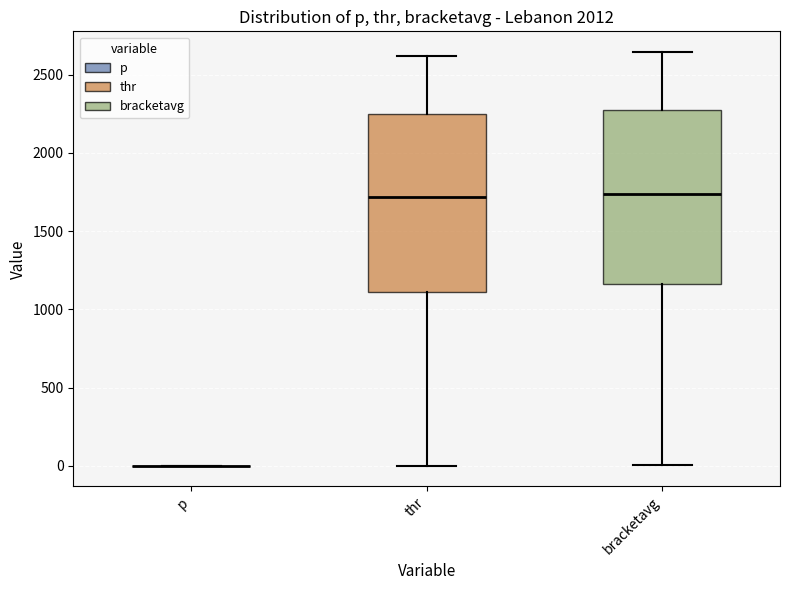

Reading left to right, transcribe this box plot: for each box, give where its median line is, the range the box spans, and where its two whiskers end, as read against the y-axis. The values are not printed on the chart, so give them approximately, as read against the axis.

p: box collapsed to a line at 0, whiskers 0 to 0
thr: median 1700, box 1100 to 2250, whiskers 0 to 2600
bracketavg: median 1750, box 1150 to 2300, whiskers 0 to 2650